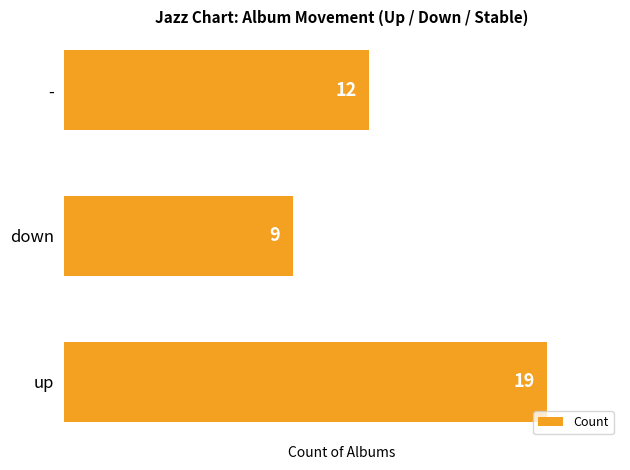

Which has a higher value, up or down?

up